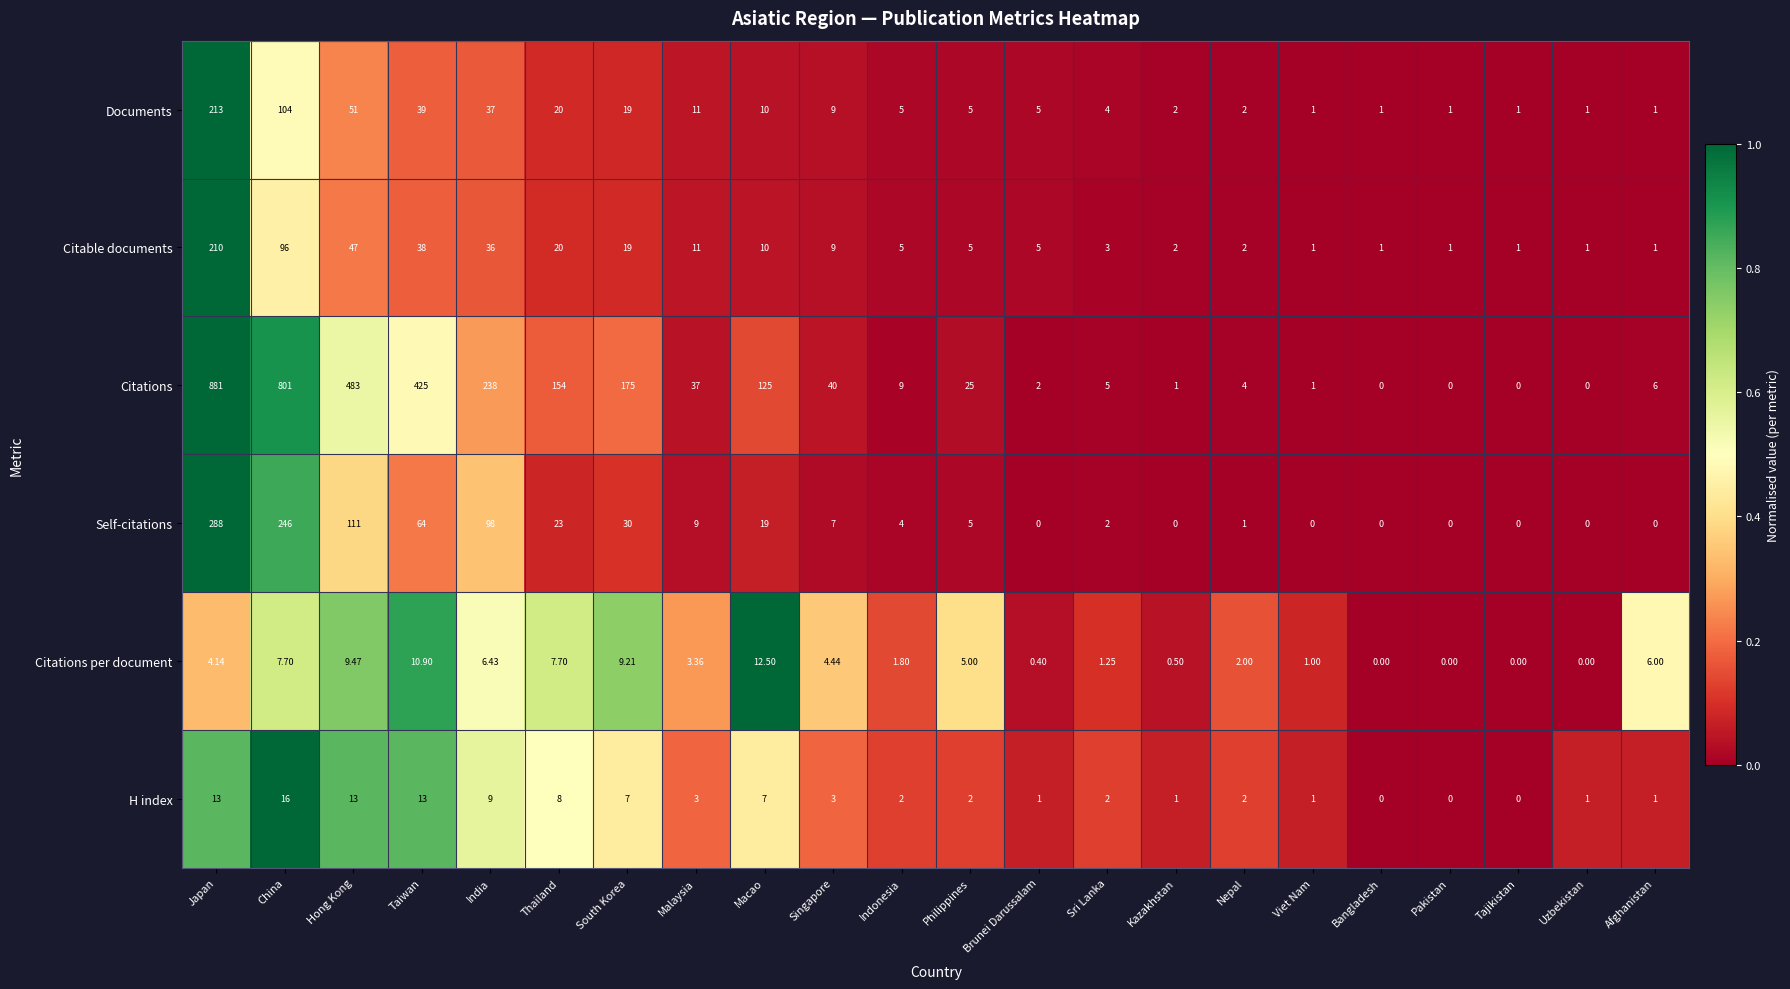

How many series are shown in this chart?

6